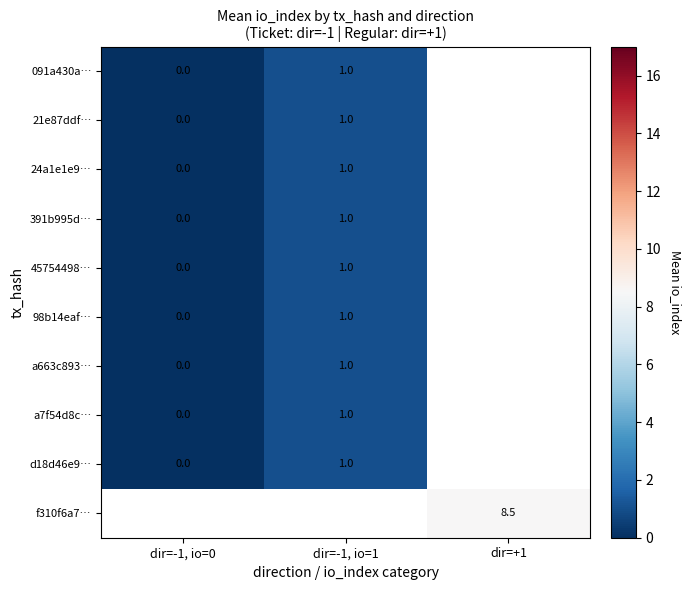

What is the maximum value shown in the chart?

8.5